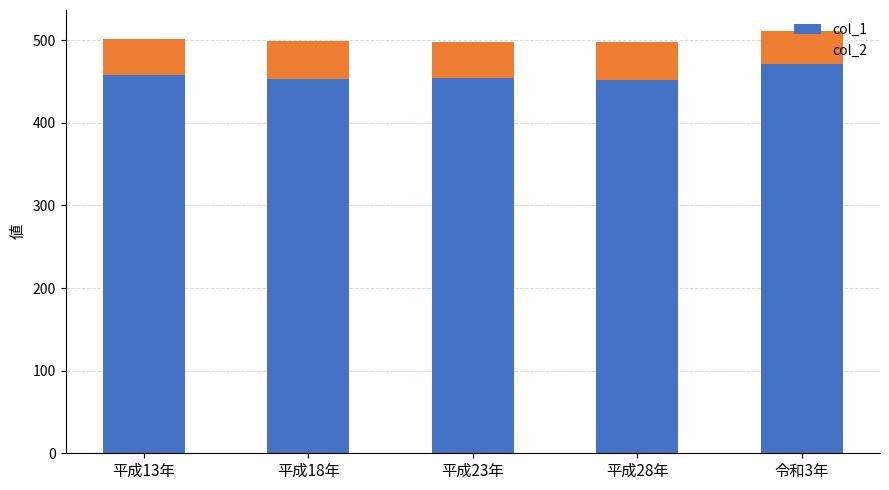

The col_1 series shows 471 at 令和3年. True or false?

True